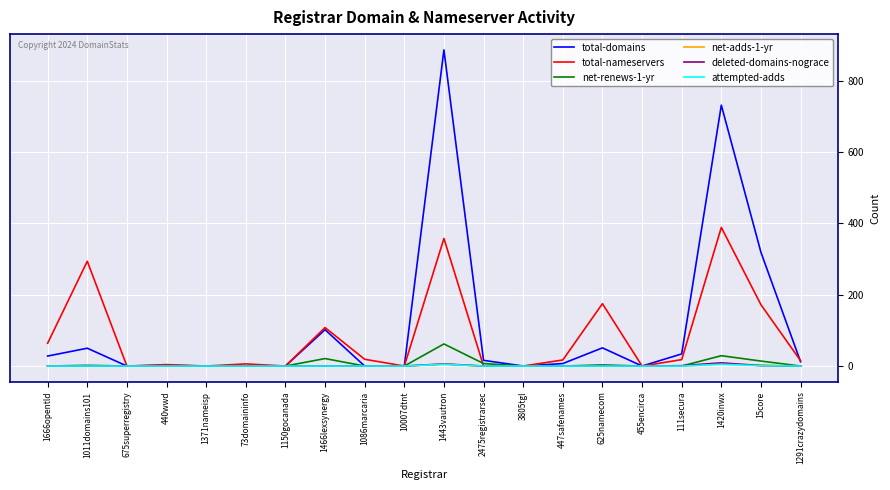

Between 625namecom and 455encirca, which series saw the biggest shift?

total-nameservers